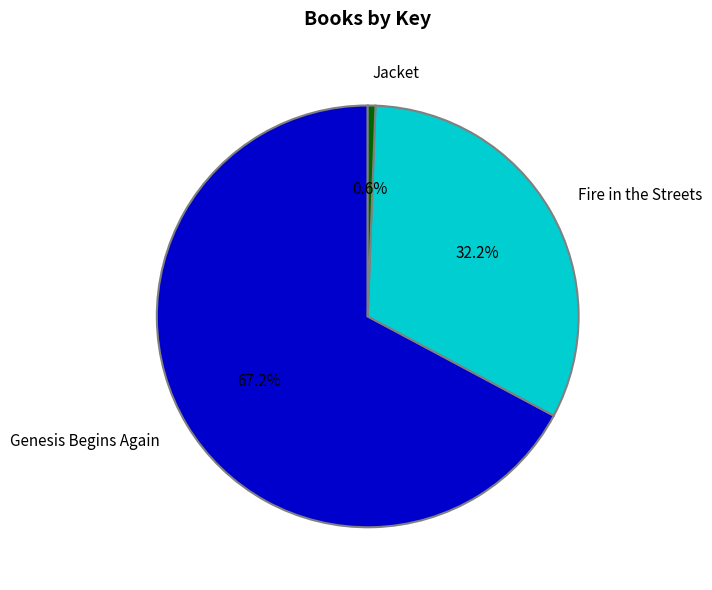

What percentage is the Fire in the Streets slice, to the nearest percent?

32%